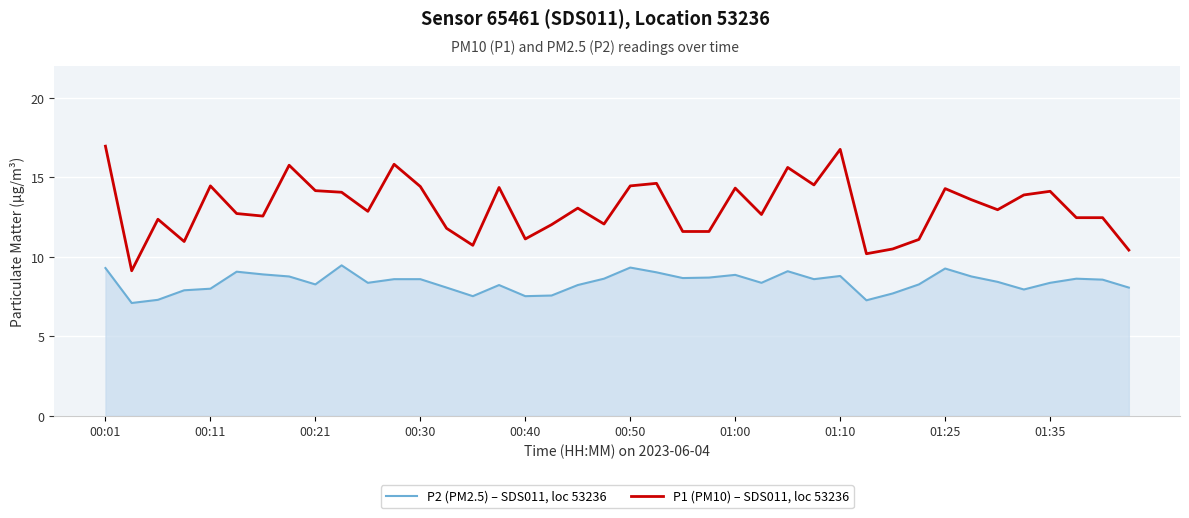

List the series in order of their peak value, highest first.

P1 (PM10) – SDS011, loc 53236, P2 (PM2.5) – SDS011, loc 53236